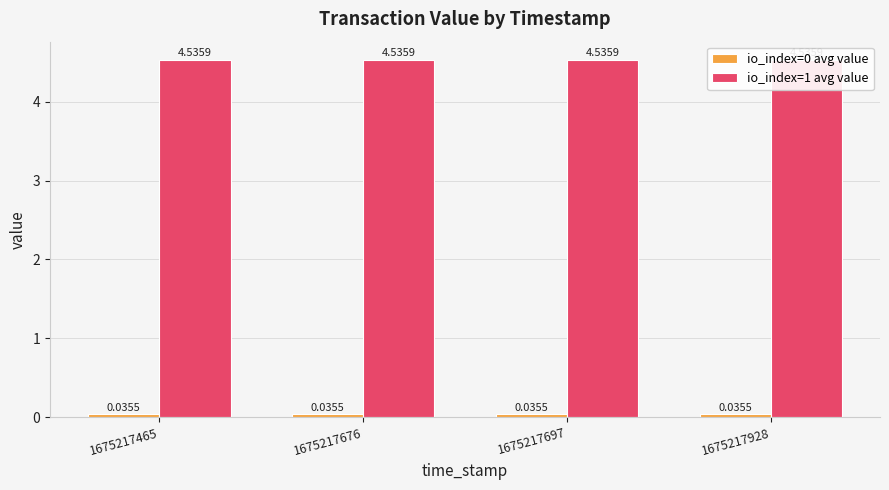

What is the sum of the io_index=1 avg value values at 1675217465 and 1675217676?

9.1